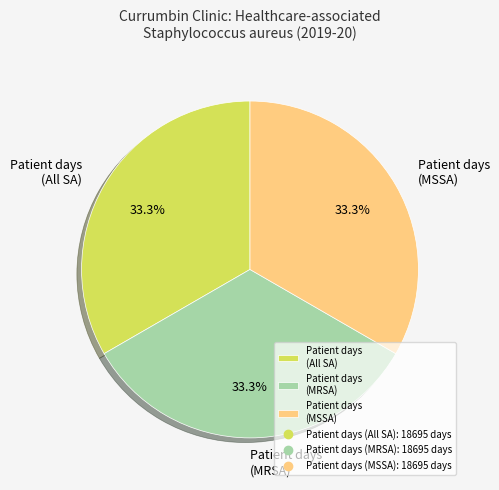

How many segments does this pie chart have?

3